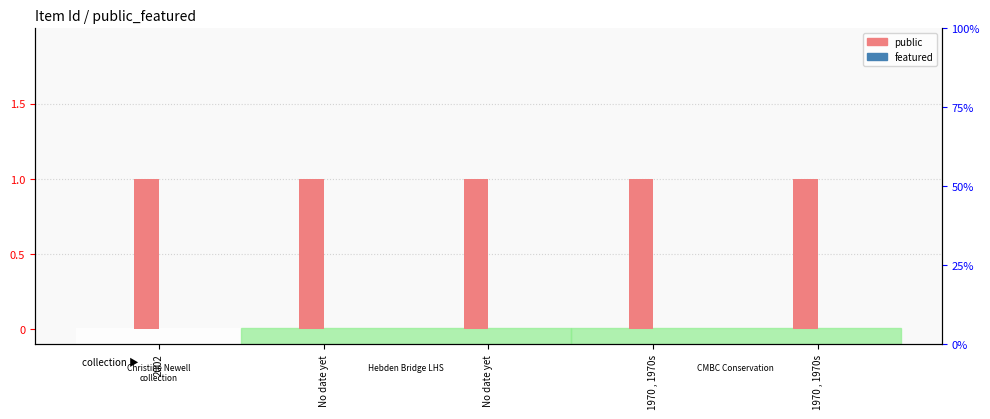

Is it true that featured equals 0 at No date yet?

True